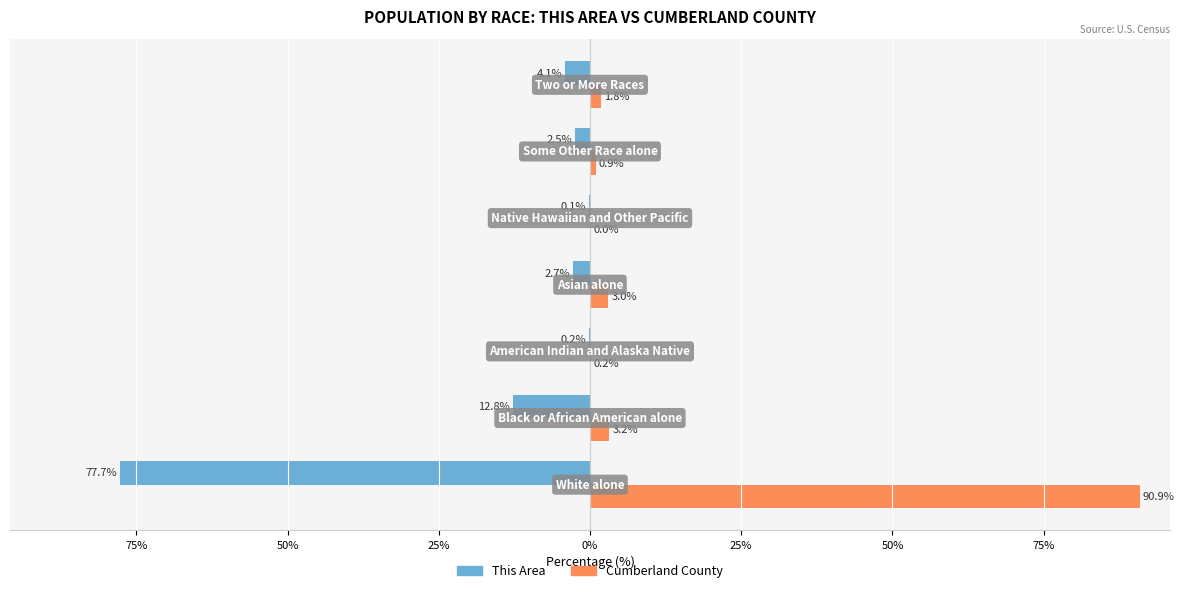

List the series in order of their overall mean, highest first.

Cumberland County, This Area